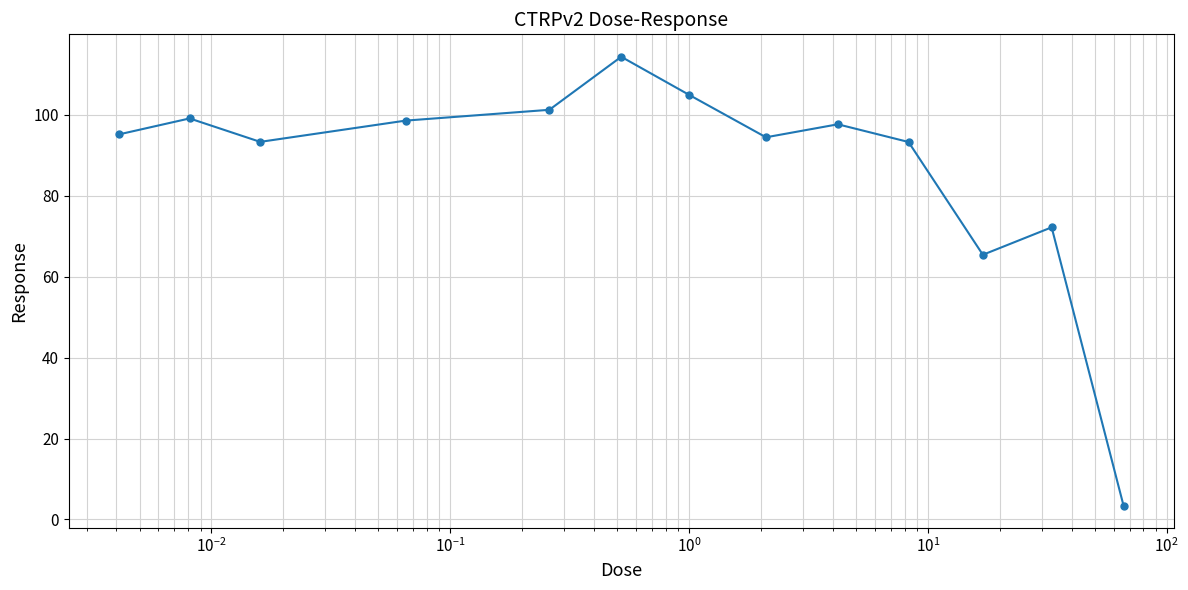

What is the average value?

87.1